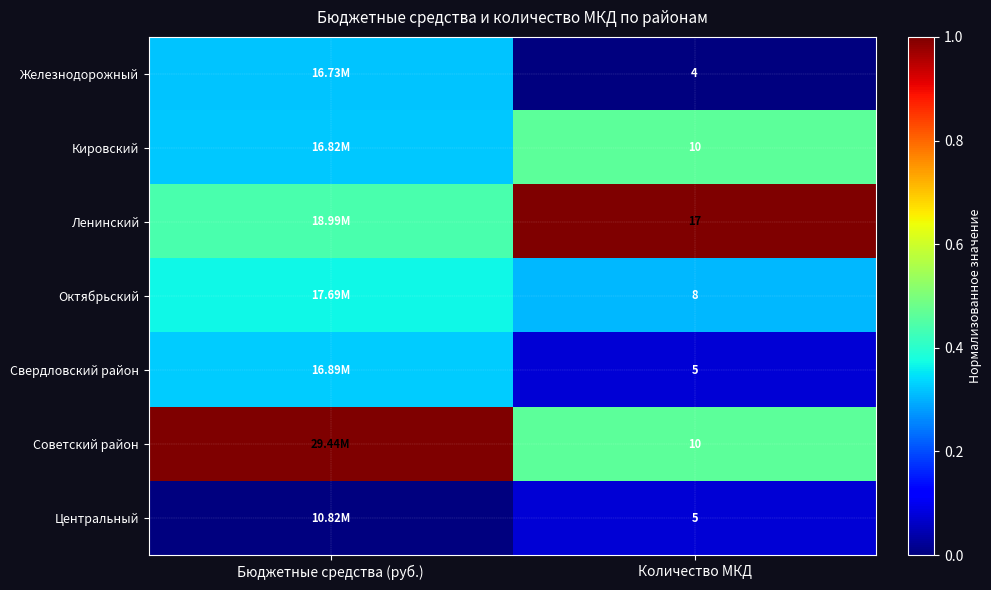

Rank the categories by Железнодорожный value from highest to lowest.

Бюджетные средства (руб.), Количество МКД